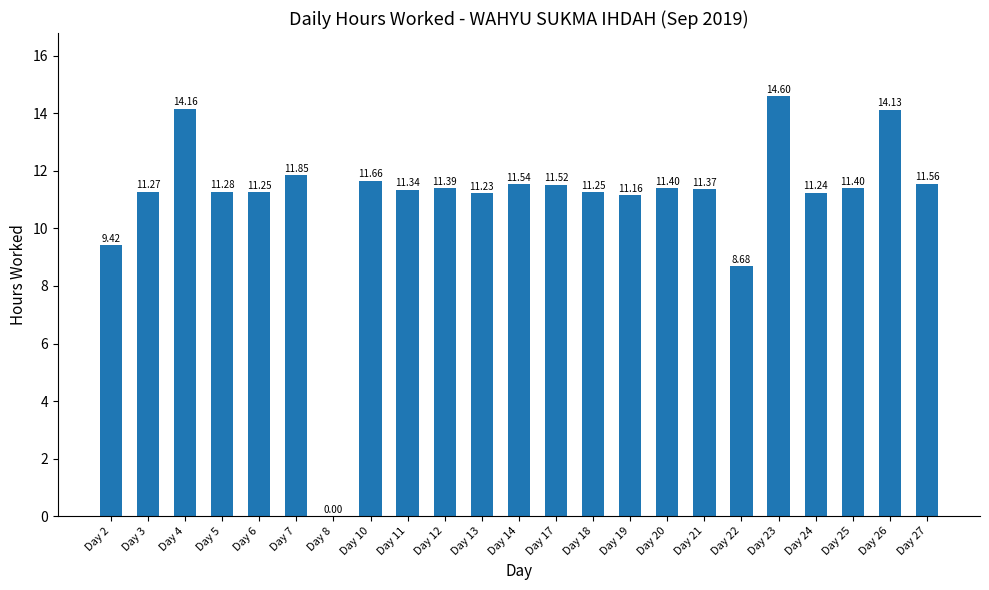

What is the change in value from Day 10 to Day 22?

-3.0